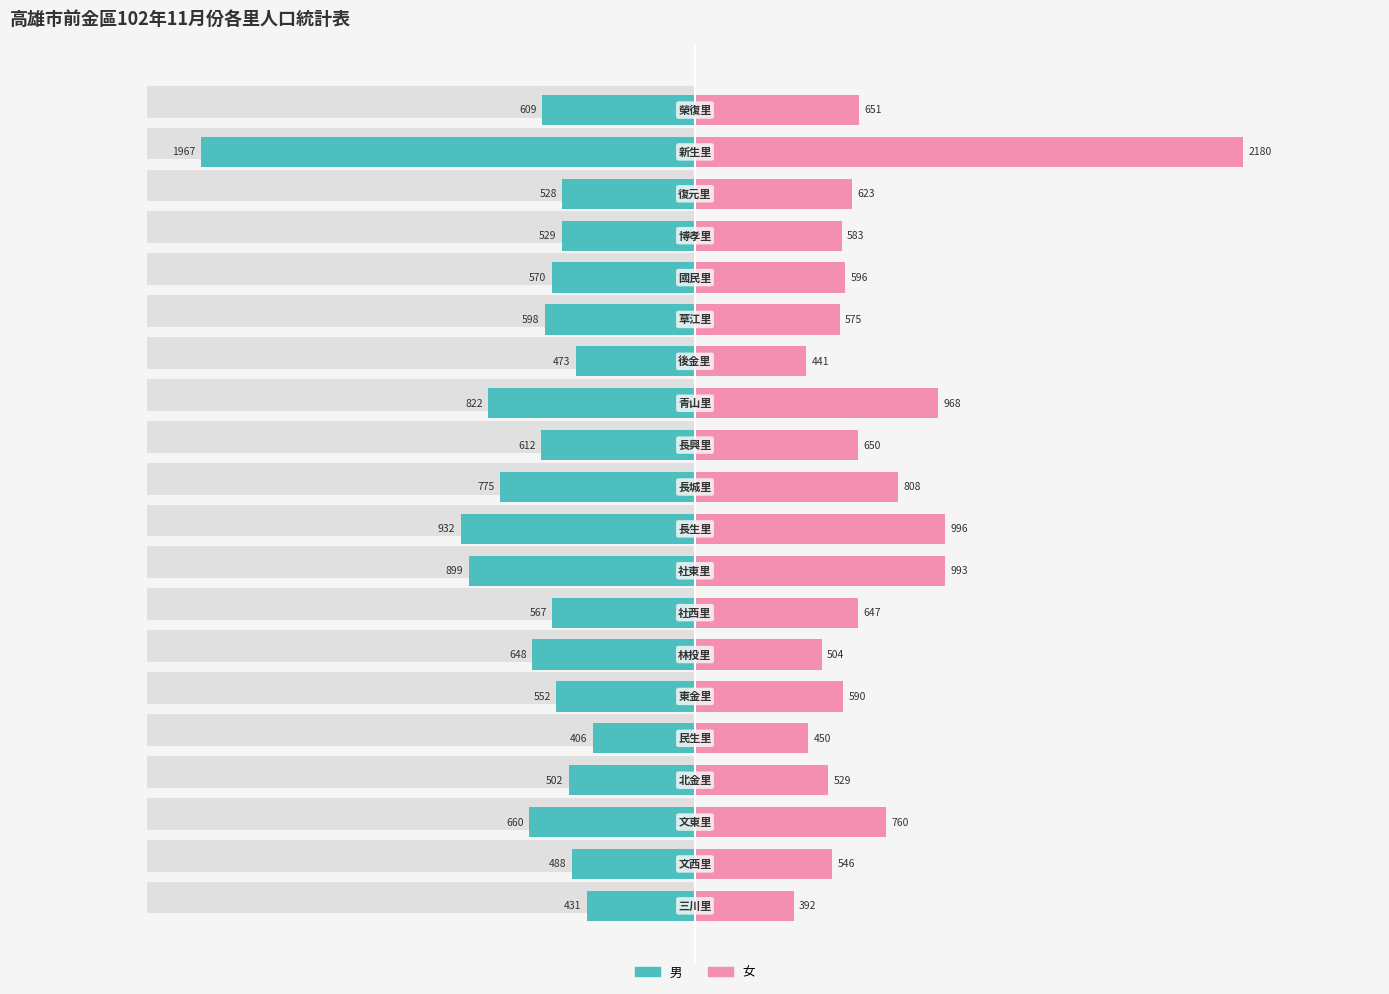

The value of 男 at 6 is -243. True or false?

False